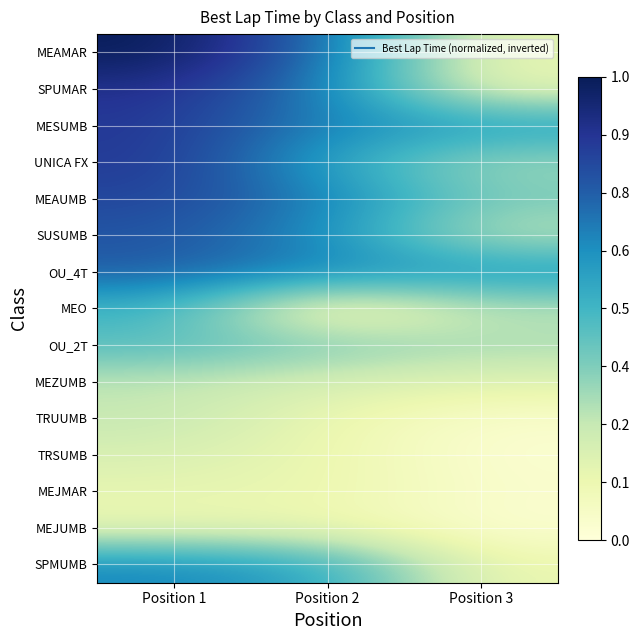

What is the total value across all series at Position 3?

3.5